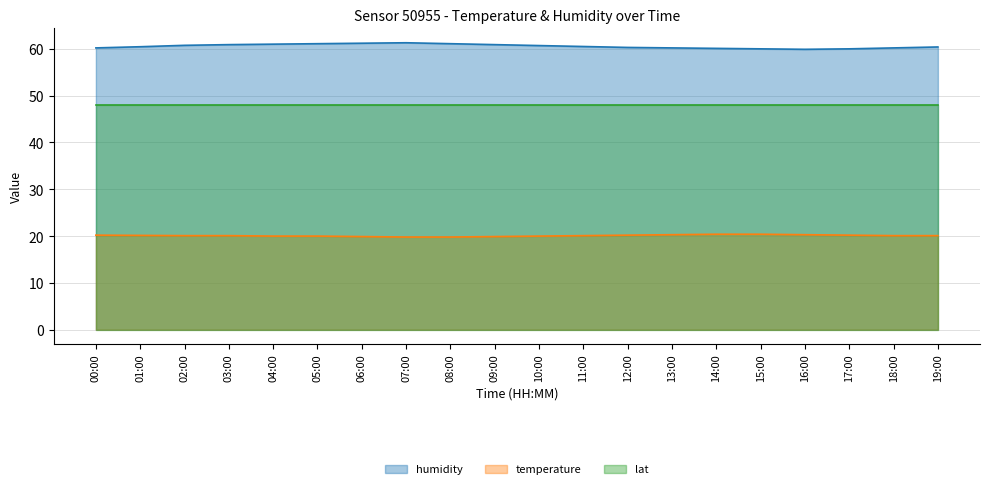

At how many categories does at least one series exceed 36?

20